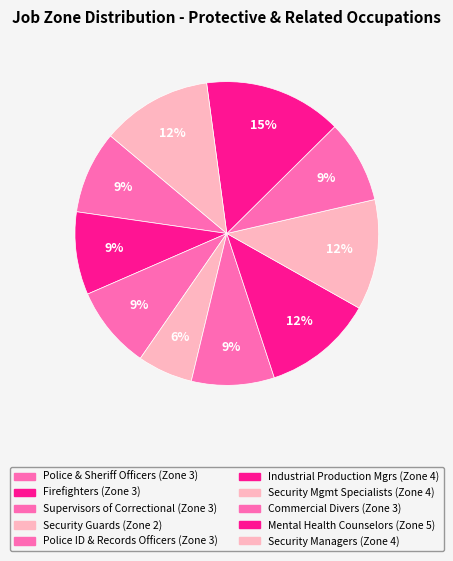

What is the smallest slice in the pie chart?

Security Guards